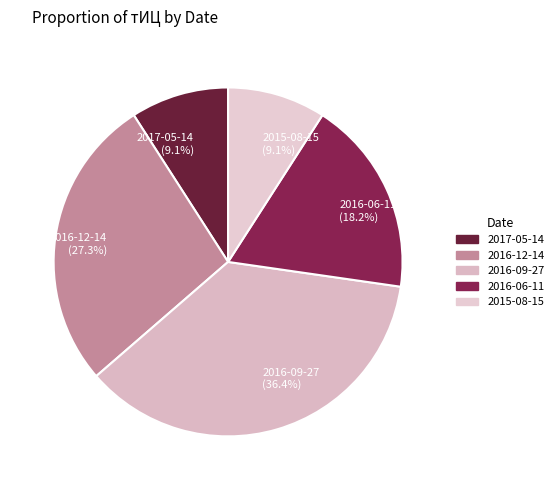

Which has a higher value, 2016-06-11 (18.2%) or 2016-12-14 (27.3%)?

2016-12-14 (27.3%)